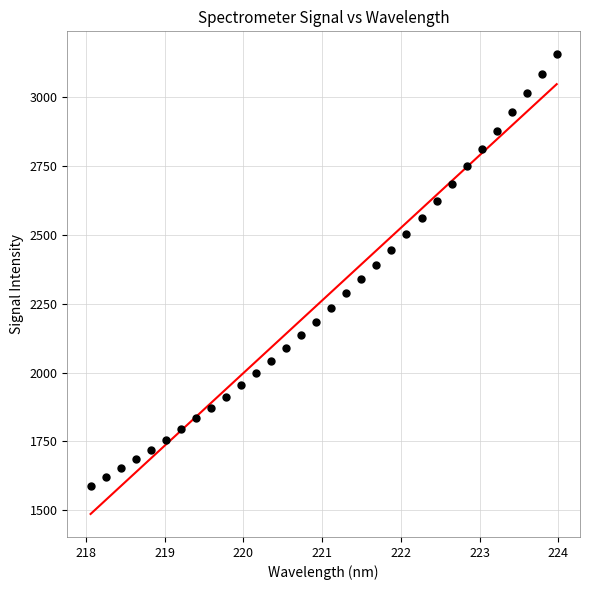

What is the range of Y values (max minus min)?

1568.1